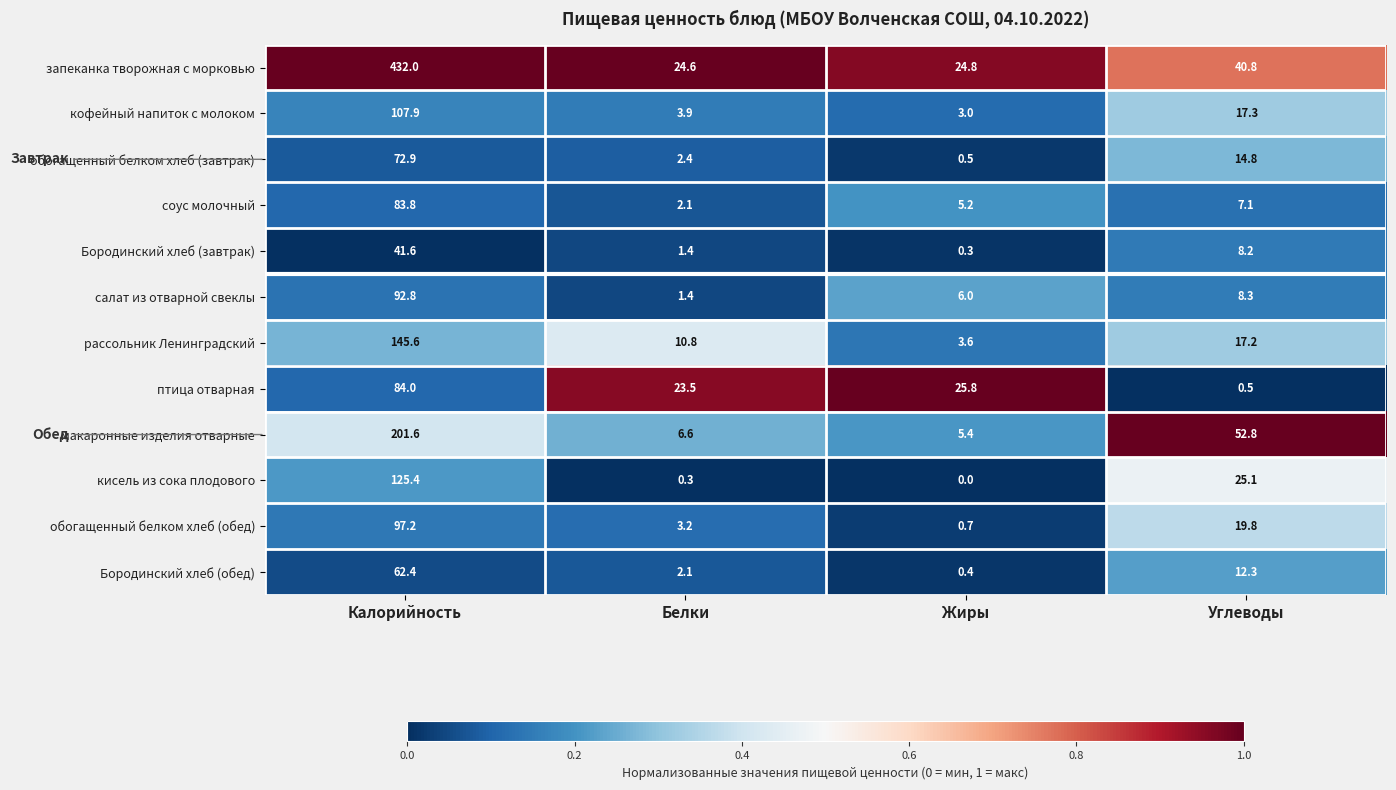

Is the value of кофейный напиток с молоком at Углеводы greater than the value of соус молочный at Углеводы?

Yes